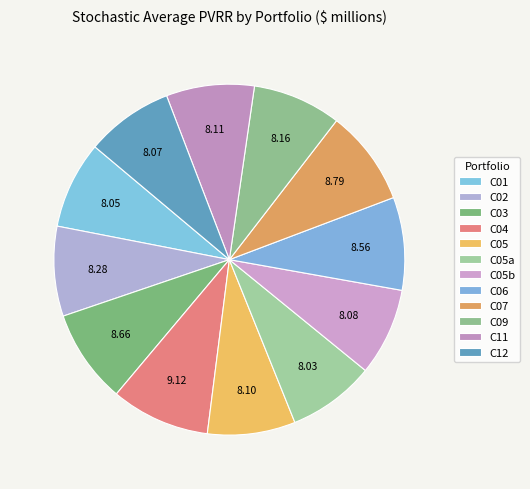

Count the number of slices in the pie.

12